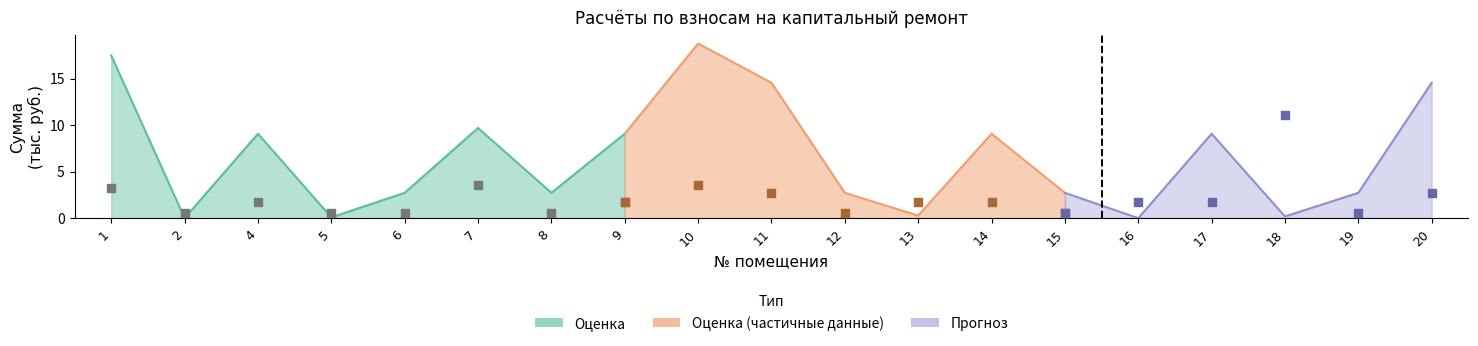

Between 8 and 1, which is larger?

1